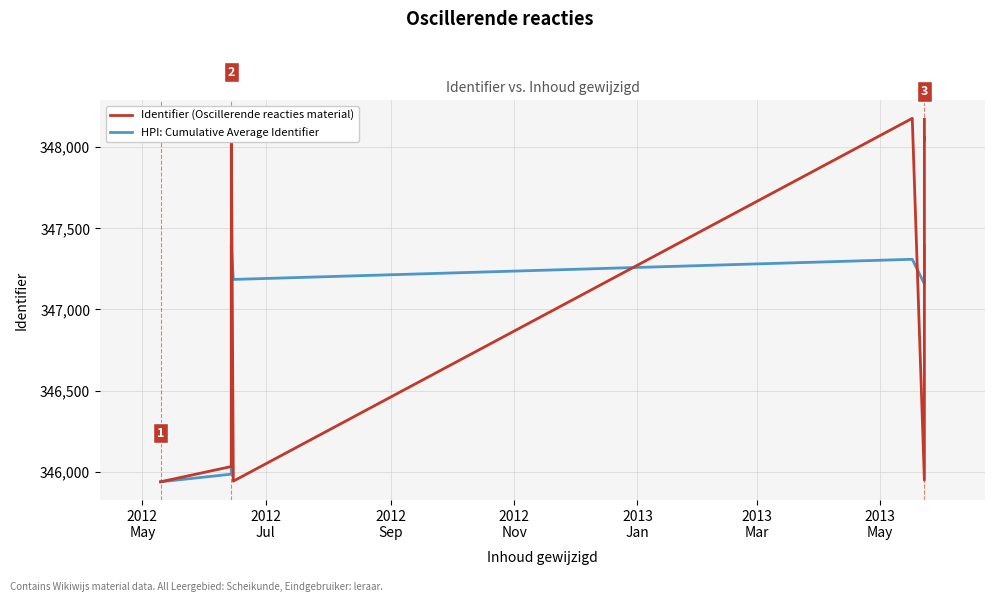

What is the difference between the maximum and minimum values in the Identifier (Oscillerende reacties material) series?

2238.0